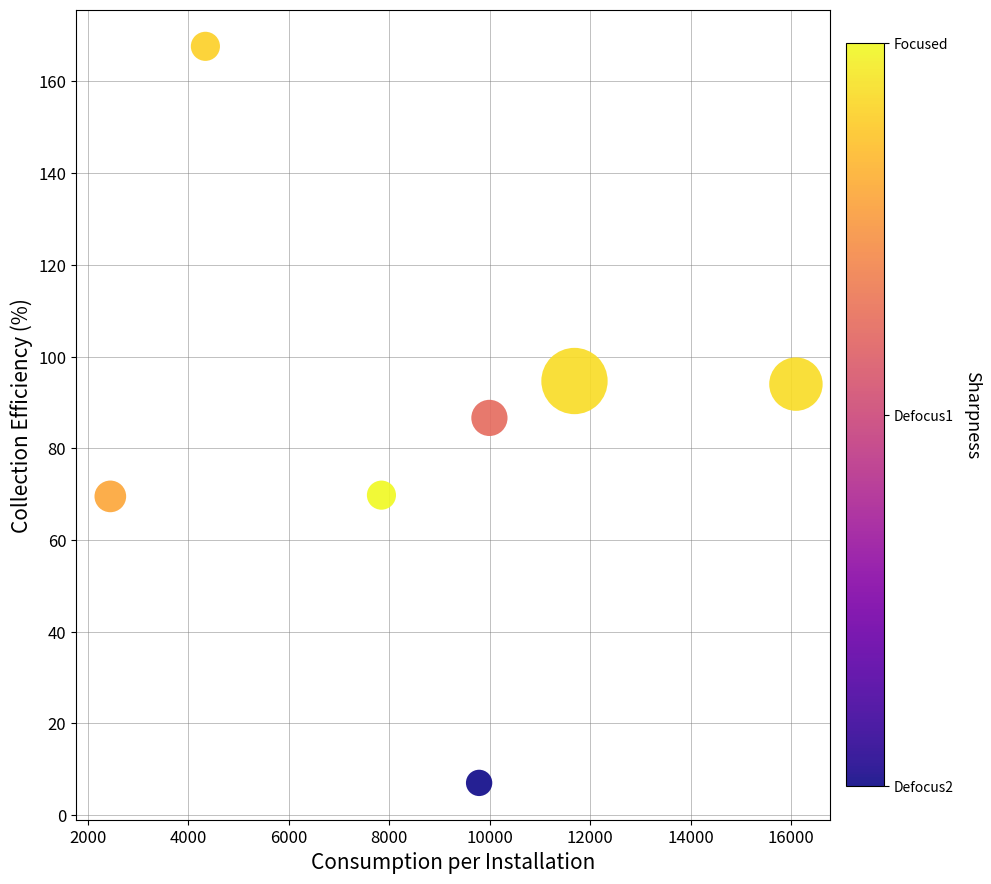

What is the range of Y values (max minus min)?

160.7